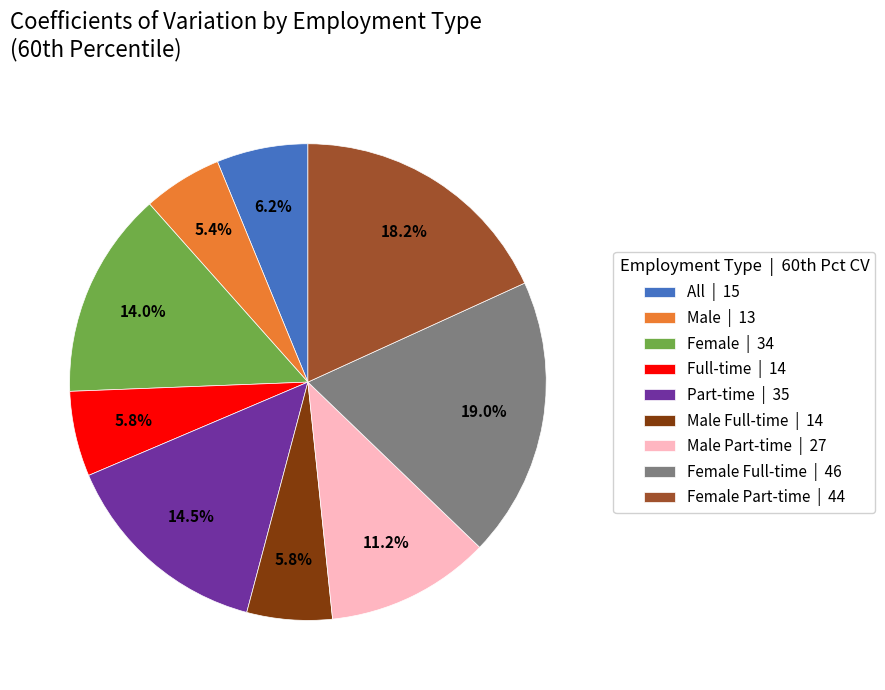

How many segments does this pie chart have?

9